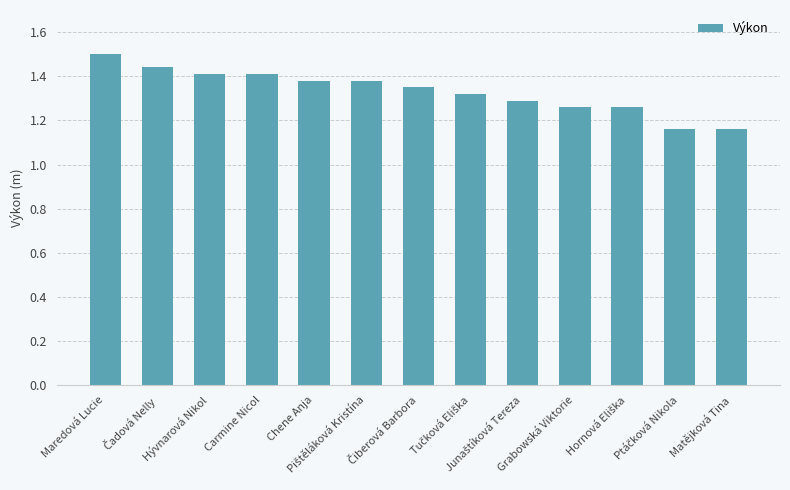

Are the bars grouped side by side (vs. stacked)?

No